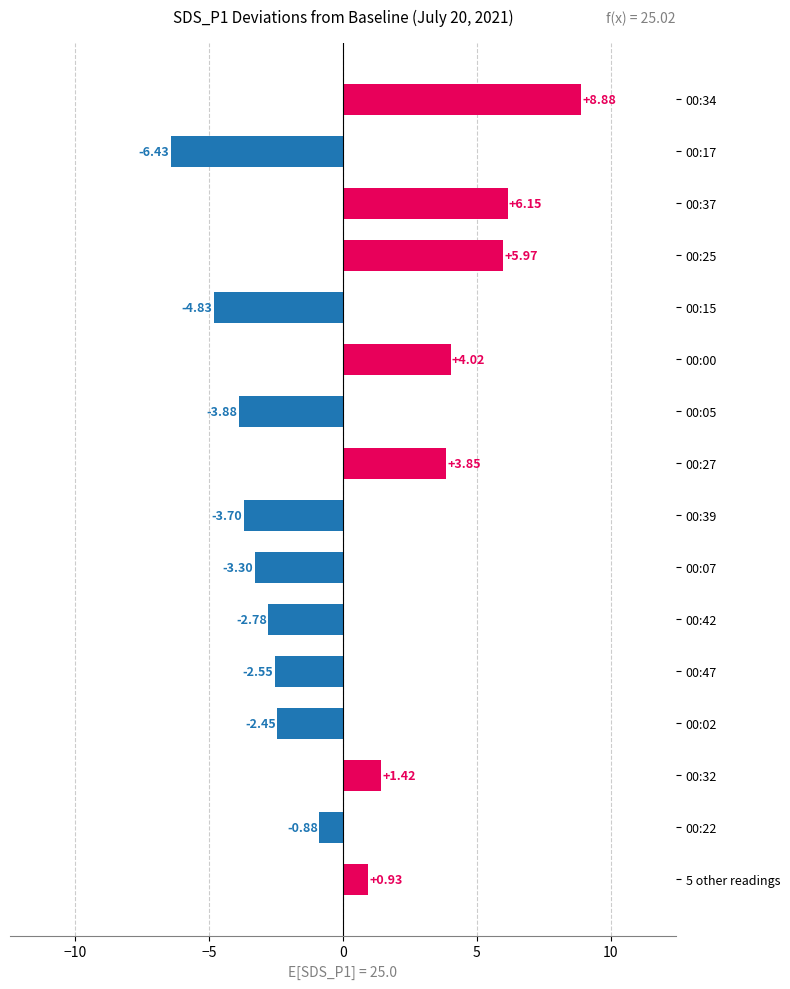

List the labels in order of value, smallest first.

00:17, 00:15, 00:05, 00:39, 00:07, 00:42, 00:47, 00:02, 00:22, 5 other readings, 00:32, 00:27, 00:00, 00:25, 00:37, 00:34